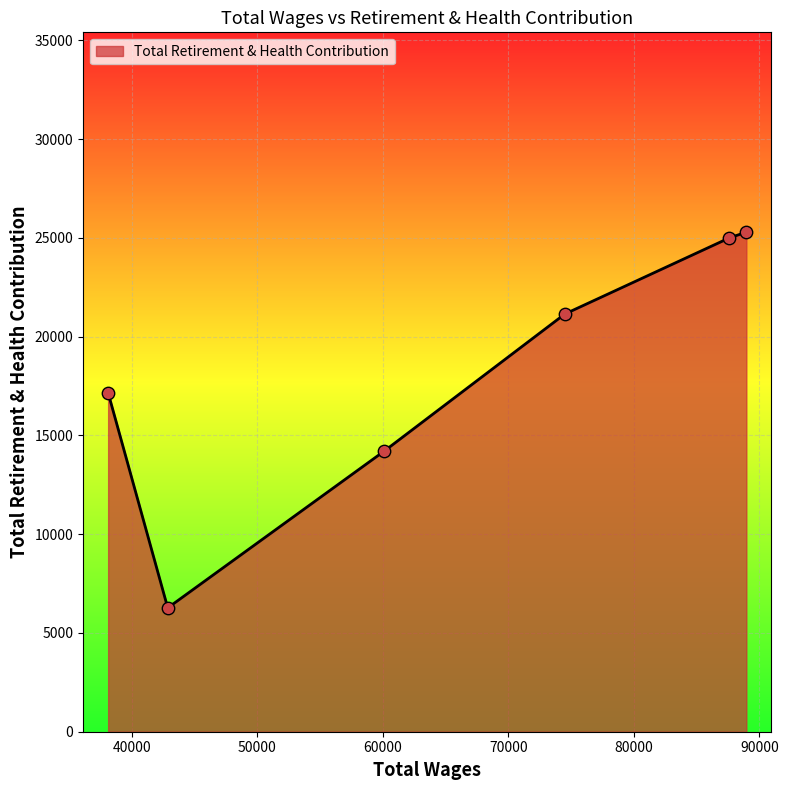

What is the difference between the maximum and second lowest values?

11075